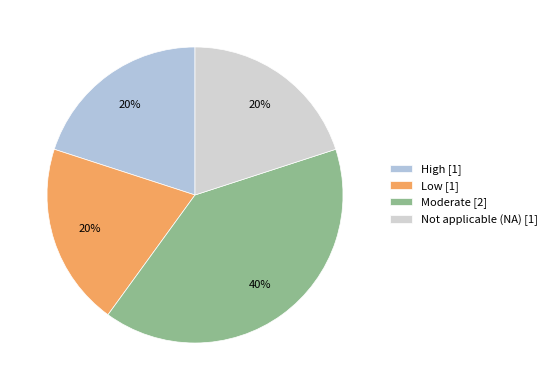

How many segments does this pie chart have?

4